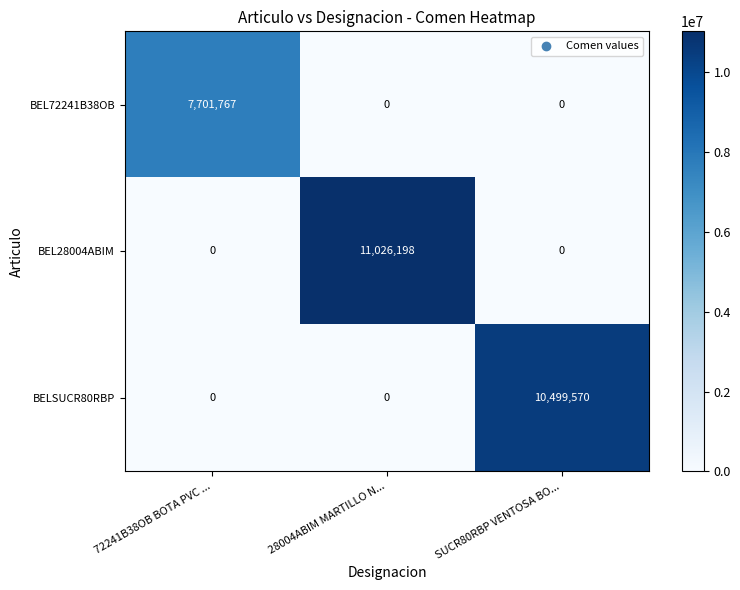

Between 28004ABIM MARTILLO N... and SUCR80RBP VENTOSA BO..., which series saw the biggest shift?

BEL28004ABIM